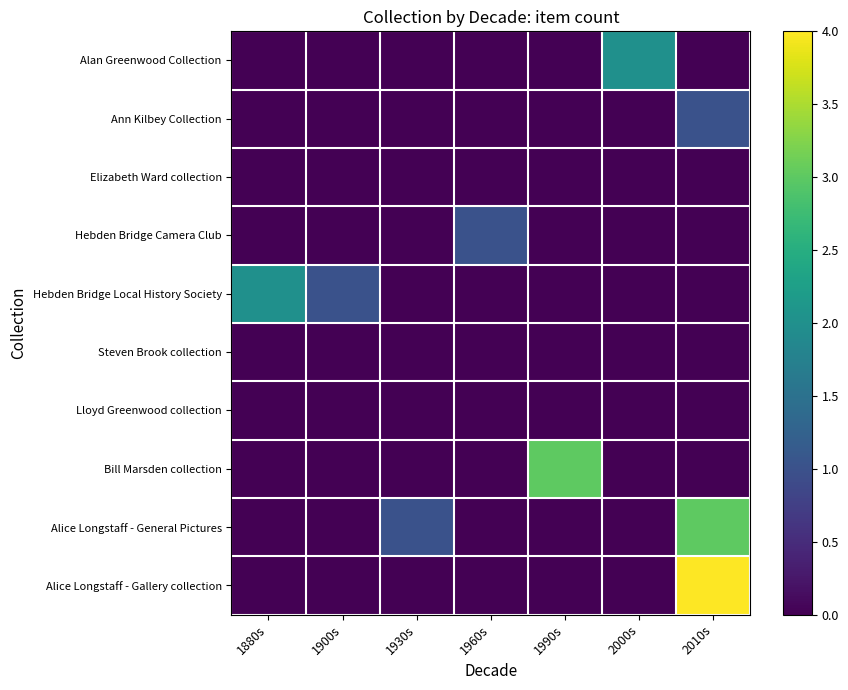

How many data points does each series have?

7